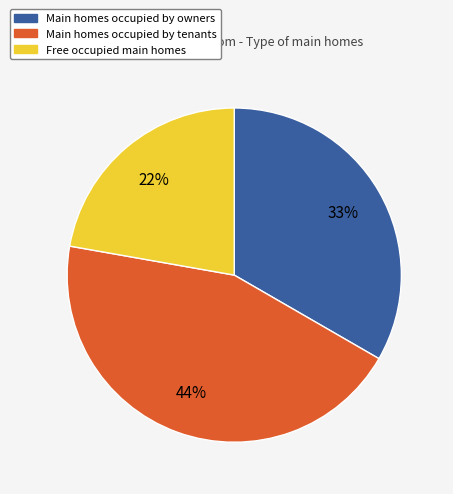

To the nearest percent, what is the average slice percentage?

33%